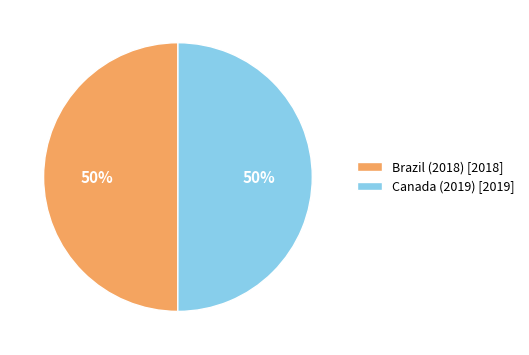

The Brazil (2018) slice represents 36% of the pie. True or false?

False